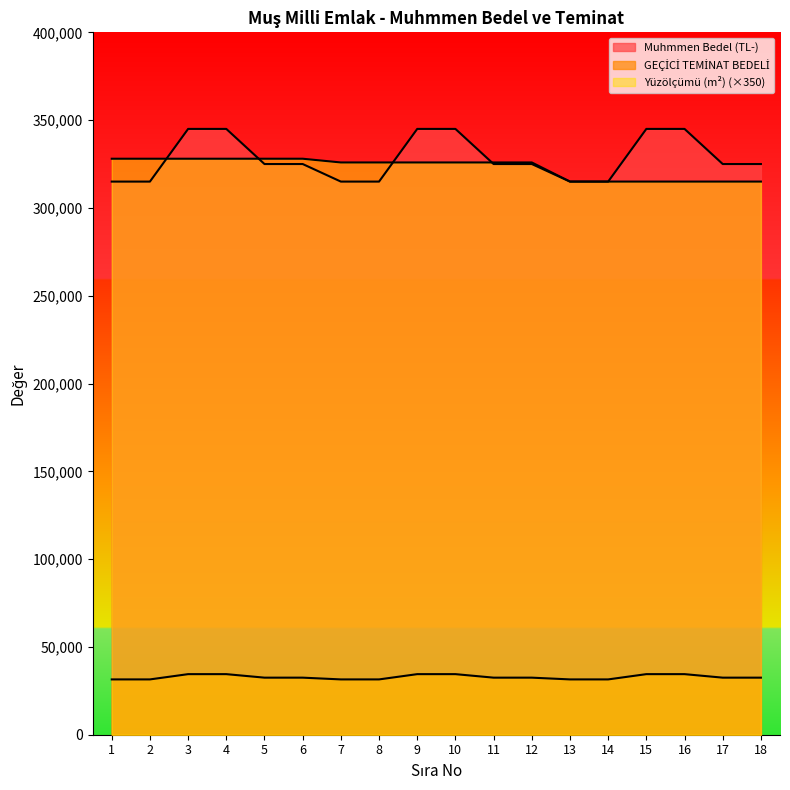

Reading left to right, list all the values displayed in this chart.

Muhmmen Bedel (TL-): 1=315000.0	2=315000.0	3=345000.0	4=345000.0	5=325000.0	6=325000.0	7=315000.0	8=315000.0	9=345000.0	10=345000.0	11=325000.0	12=325000.0	13=315000.0	14=315000.0	15=345000.0	16=345000.0	17=325000.0	18=325000.0
GEÇİCİ TEMİNAT BEDELİ: 1=31500.0	2=31500.0	3=34500.0	4=34500.0	5=32500.0	6=32500.0	7=31500.0	8=31500.0	9=34500.0	10=34500.0	11=32500.0	12=32500.0	13=31500.0	14=31500.0	15=34500.0	16=34500.0	17=32500.0	18=32500.0
Yüzölçümü (m²): 1=328020.0	2=328020.0	3=328020.0	4=328020.0	5=328020.0	6=328020.0	7=325895.5	8=325895.5	9=325895.5	10=325895.5	11=325895.5	12=325895.5	13=315007.0	14=315007.0	15=315007.0	16=315007.0	17=315007.0	18=315007.0